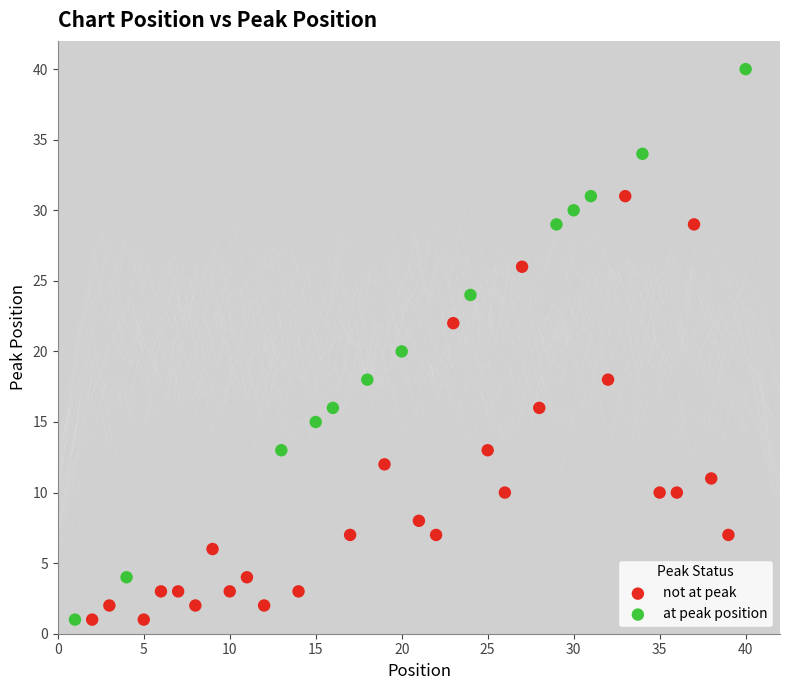

Which series has the widest spread of Y values?

at peak position